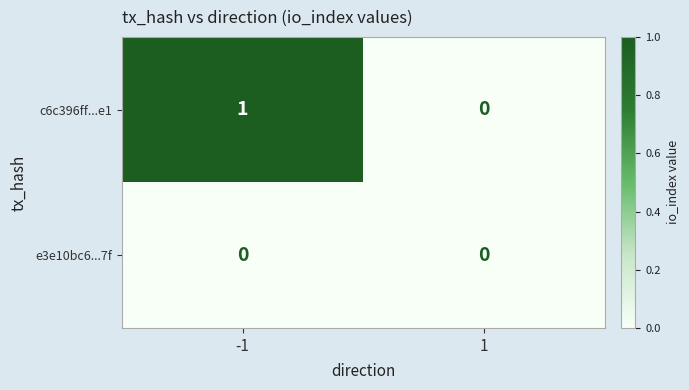

Rank the series by their maximum value, from highest to lowest.

c6c396ff...e1, e3e10bc6...7f